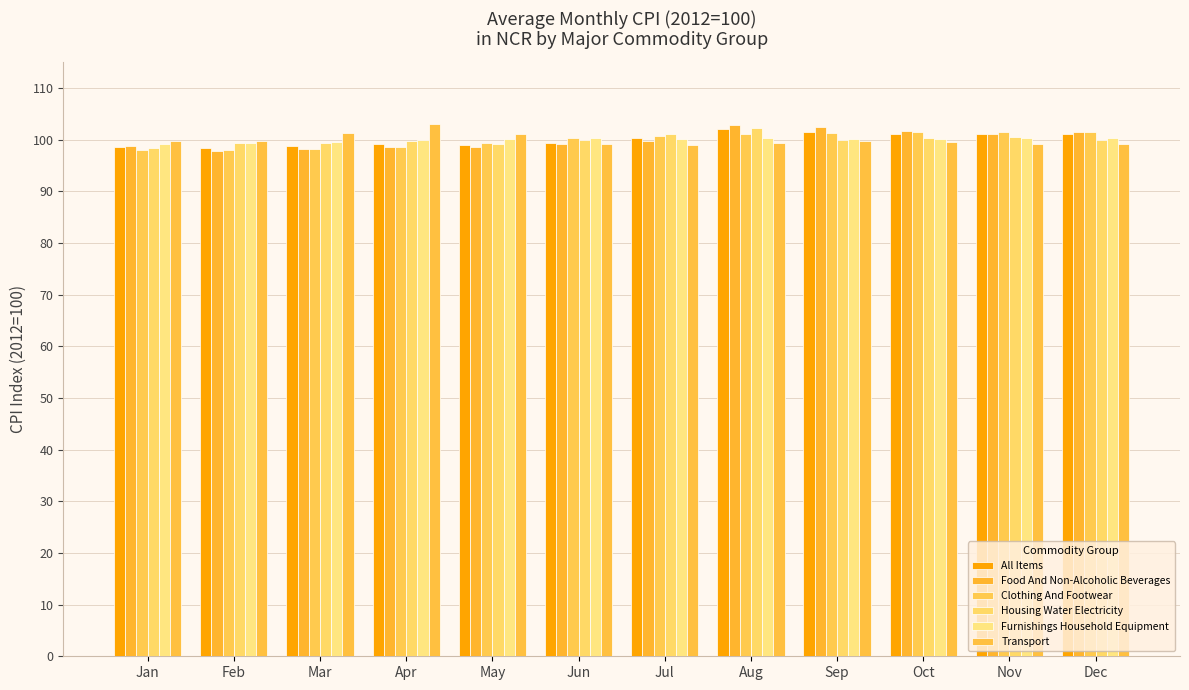

Between Feb and Sep, which series saw the biggest shift?

Food And Non-Alcoholic Beverages